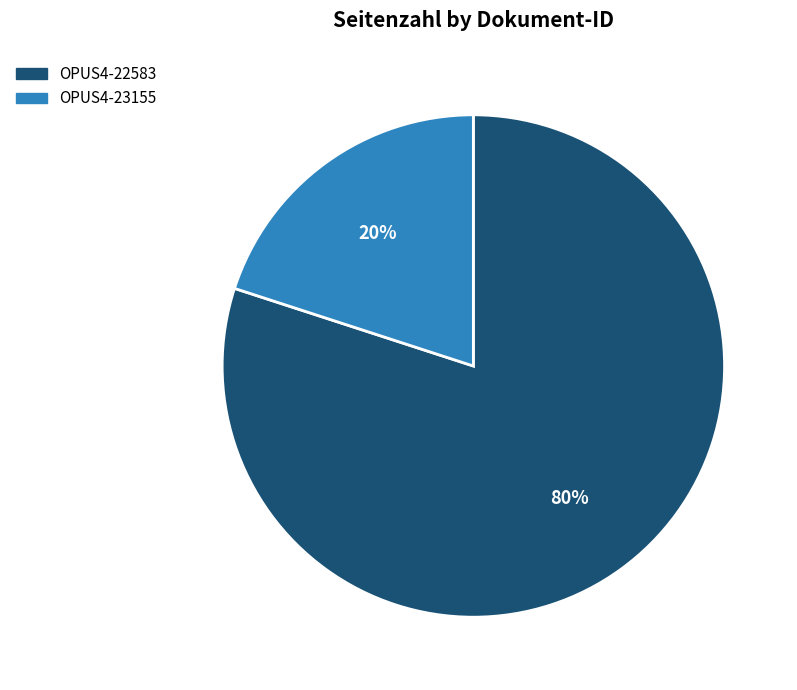

To the nearest percent, what is the combined percentage of OPUS4-23155 and OPUS4-22583?

100%